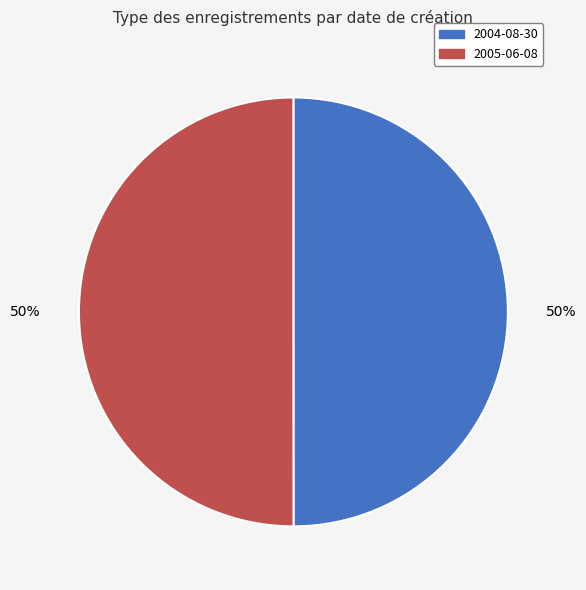

Is the sum of 2005-06-08 and 2004-08-30 greater than half?

Yes